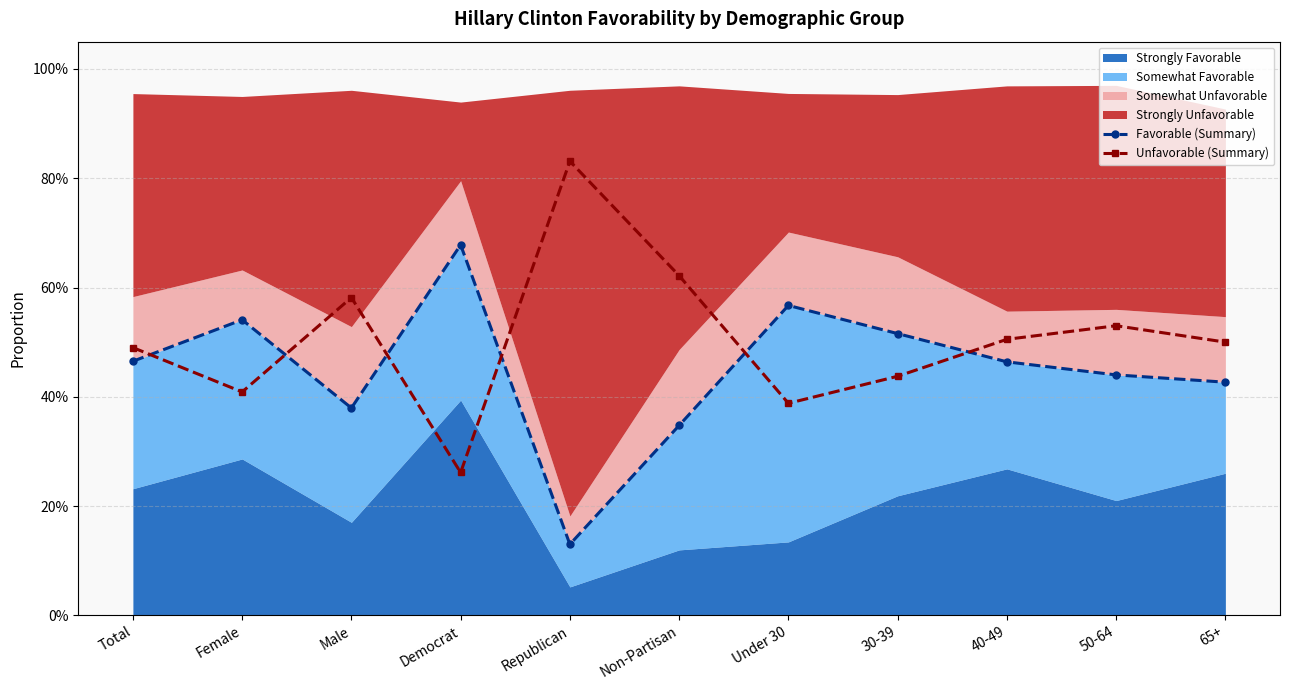

Which series ends up on top after the final intersection of Unfavorable (Summary) and Favorable (Summary)?

Unfavorable (Summary)